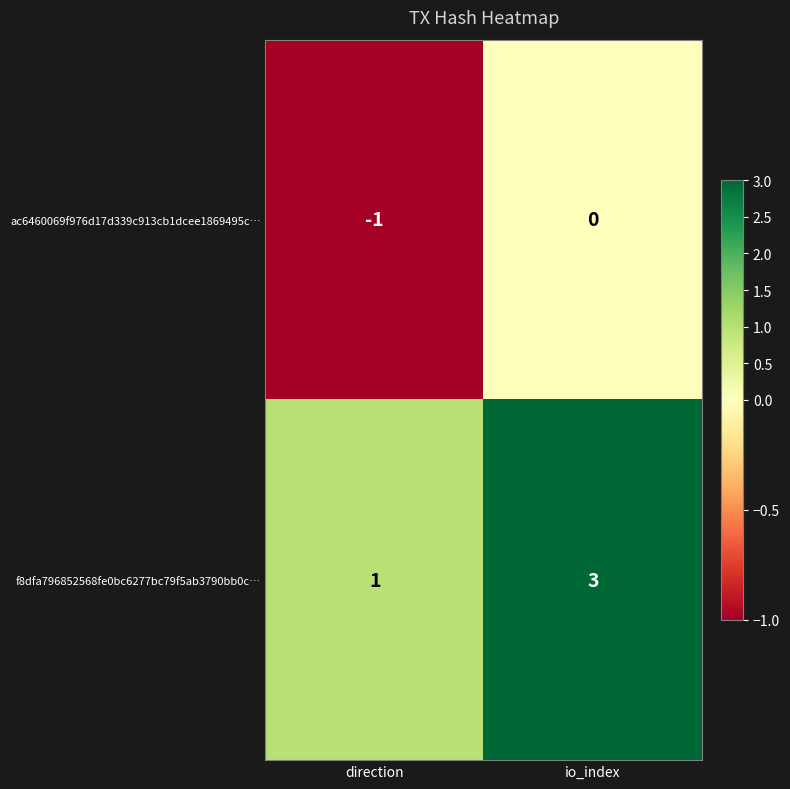

Reading right to left, extract all data points from this chart.

ac6460069f976d17d339c913cb1dcee1869495c…: io_index=0	direction=-1
f8dfa796852568fe0bc6277bc79f5ab3790bb0c…: io_index=3	direction=1